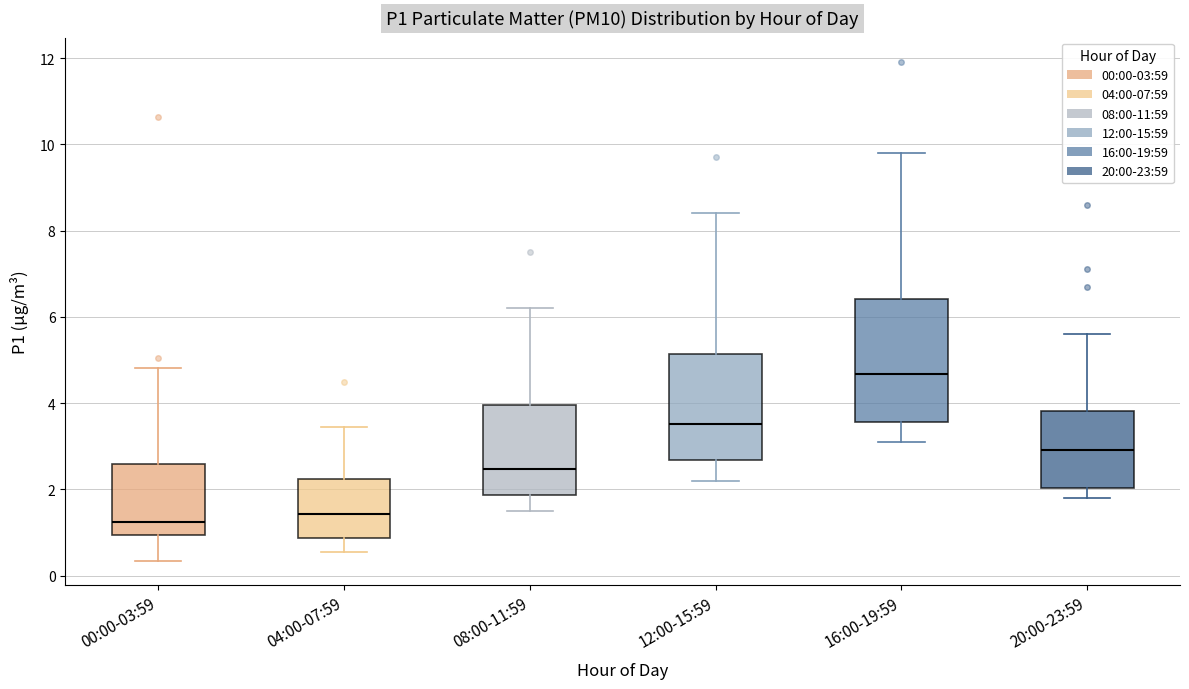

Reading left to right, transcribe this box plot: for each box, give where its median line is, the range the box spans, and where its two whiskers end, as read against the y-axis. The values are not printed on the chart, so give them approximately, as read against the axis.

00:00-03:59: median 1.2, box 1.0 to 2.6, whiskers 0.4 to 4.8
04:00-07:59: median 1.4, box 0.8 to 2.2, whiskers 0.6 to 3.4
08:00-11:59: median 2.4, box 1.8 to 4.0, whiskers 1.6 to 6.2
12:00-15:59: median 3.6, box 2.6 to 5.2, whiskers 2.2 to 8.4
16:00-19:59: median 4.6, box 3.6 to 6.4, whiskers 3.2 to 9.8
20:00-23:59: median 3.0, box 2.0 to 3.8, whiskers 1.8 to 5.6